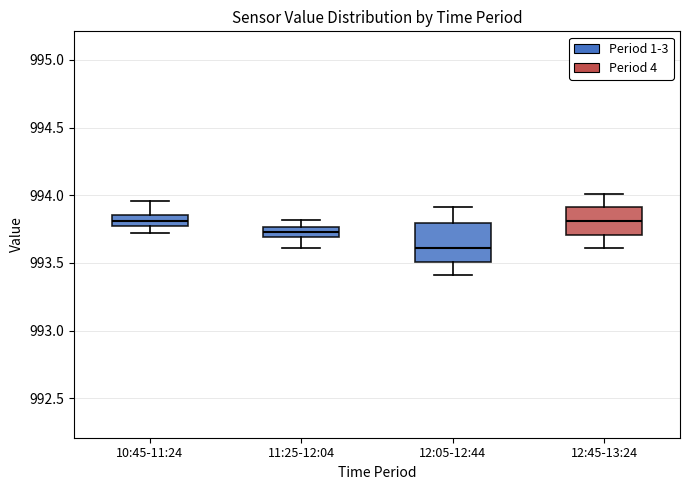

Where is the lower edge of the box for 10:45-11:24 on the y-axis? The values are not printed on the chart, so give them approximately, as read against the axis.

993.75